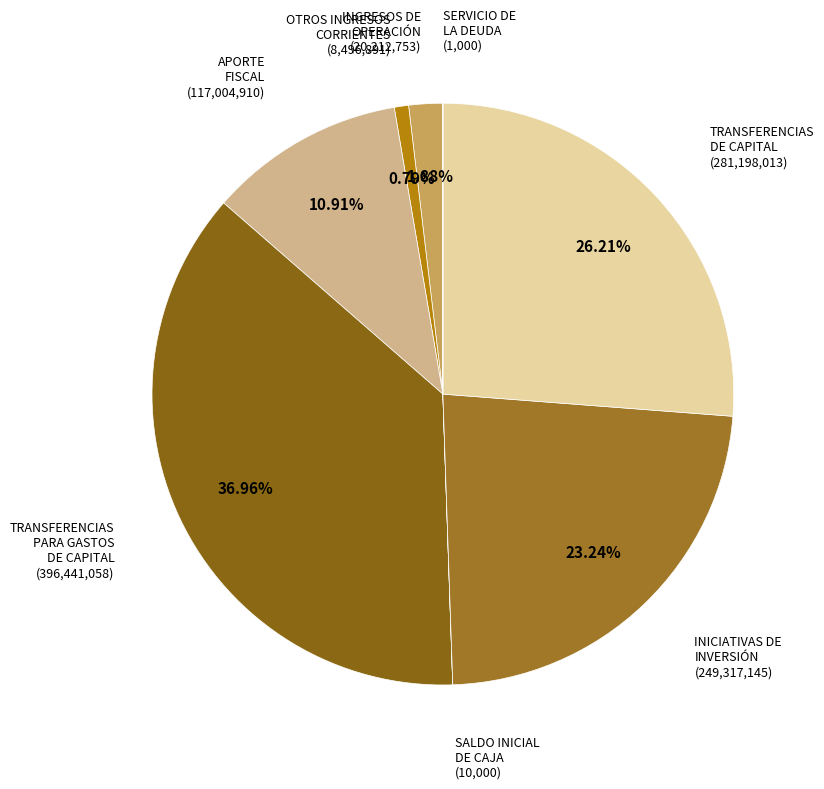

Is there a majority slice in this chart?

No